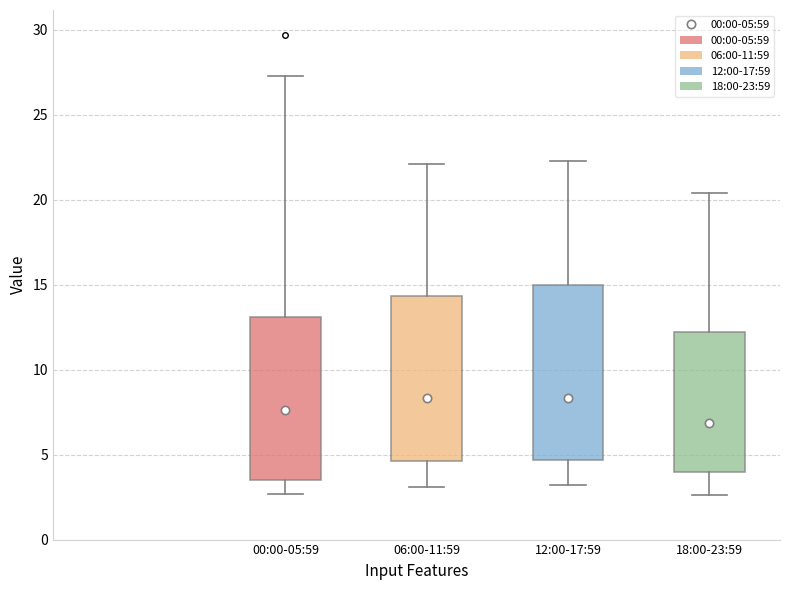

Where is the upper edge of the box for 12:00-17:59 on the y-axis? The values are not printed on the chart, so give them approximately, as read against the axis.

15.0